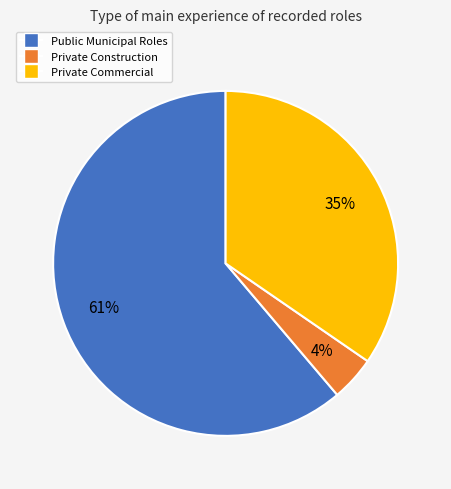

Does any single category account for the majority?

Yes